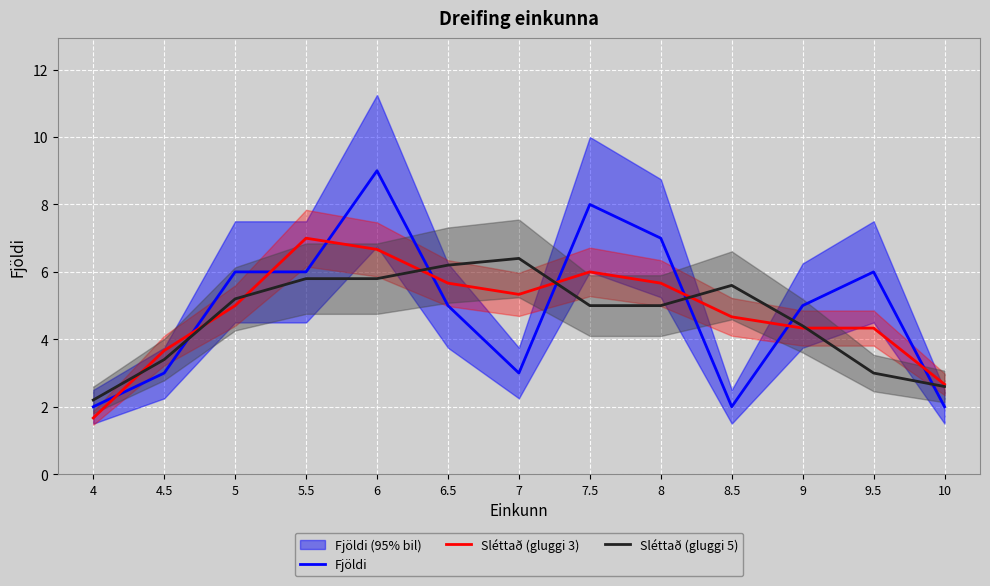

Which series has the largest total across all categories?

Fjöldi